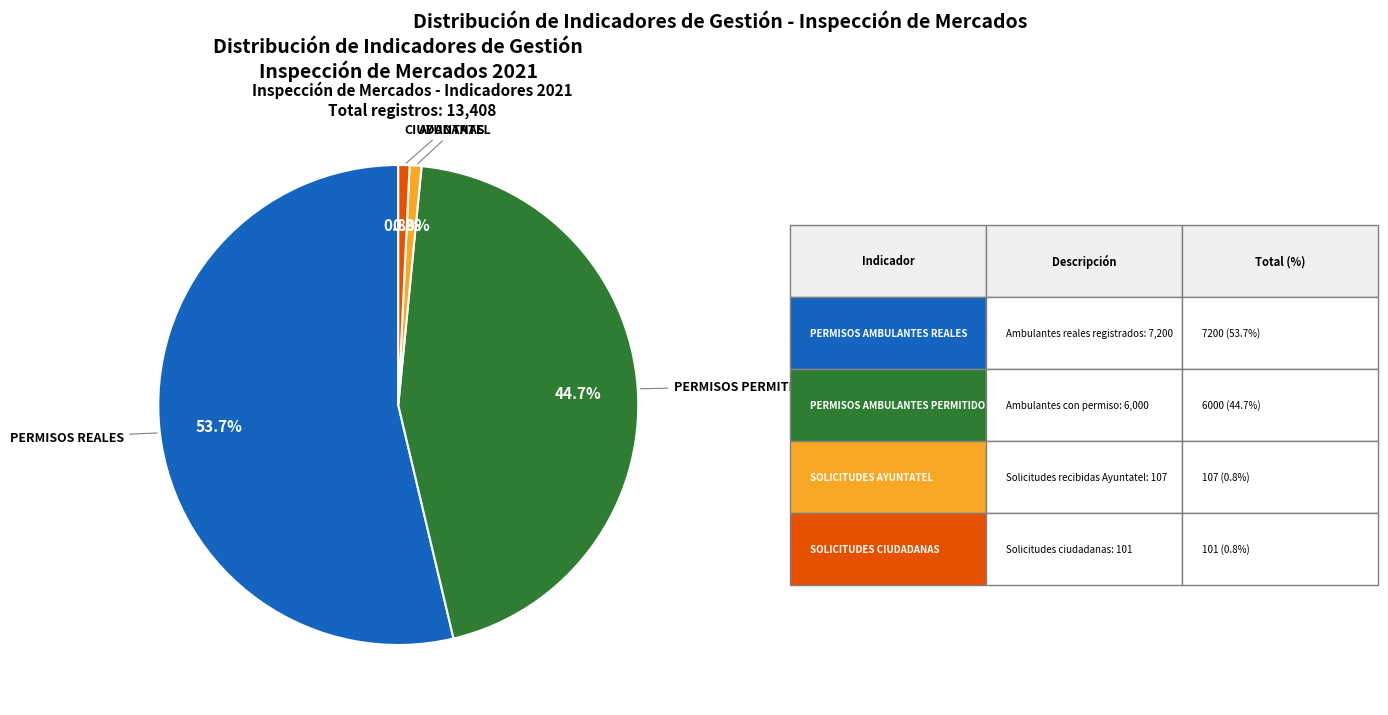

How many slices are in this pie chart?

4